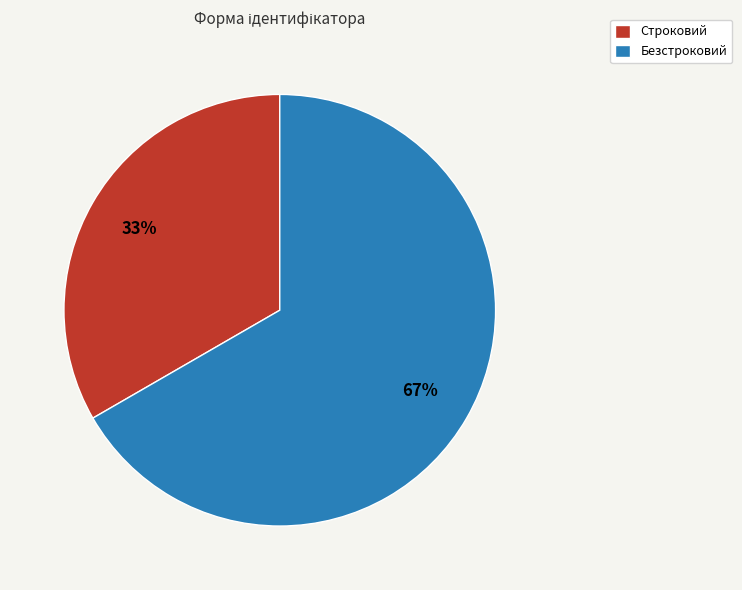

Is Строковий the majority of the pie?

No